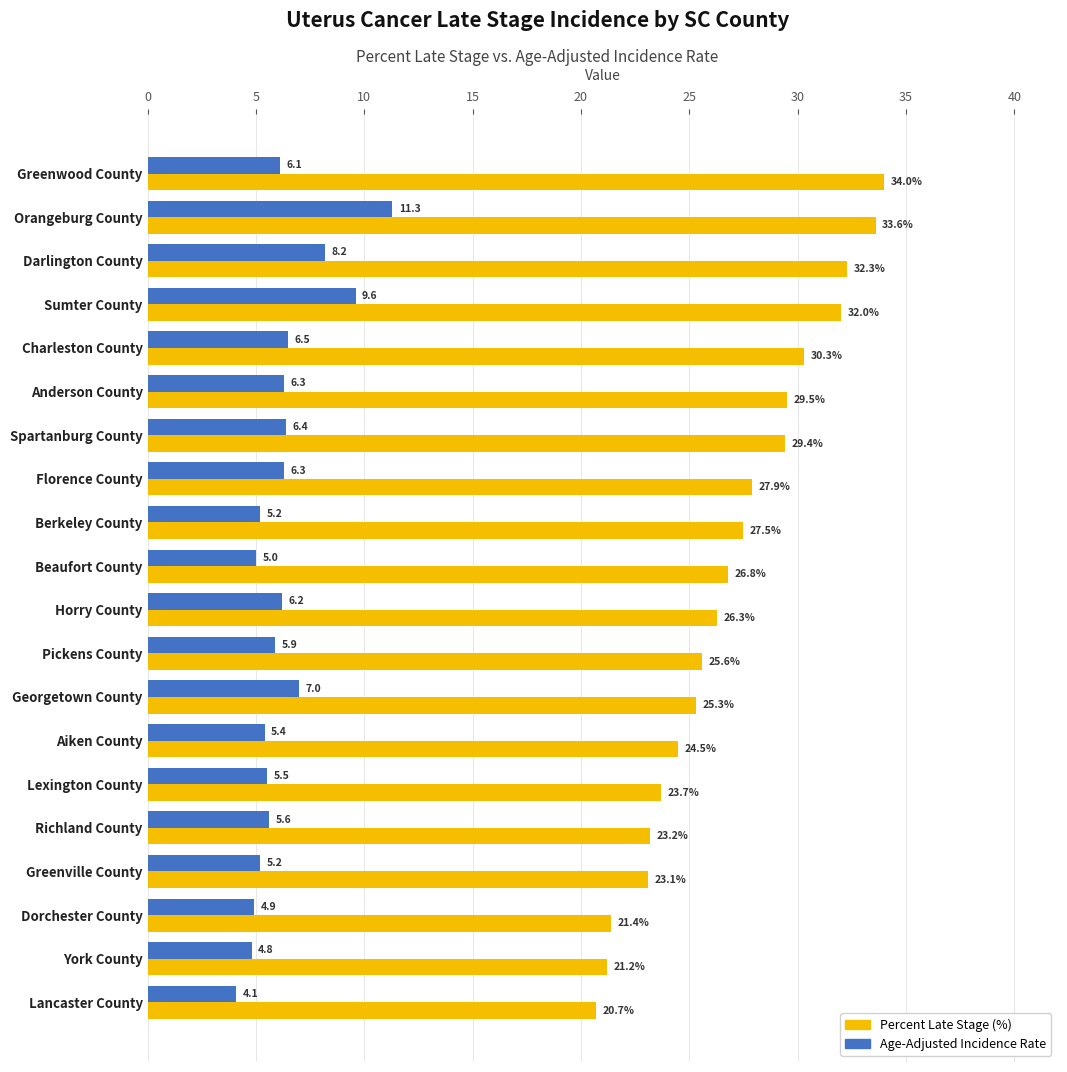

What is the spread (max minus min) of values at Lexington County?

18.2